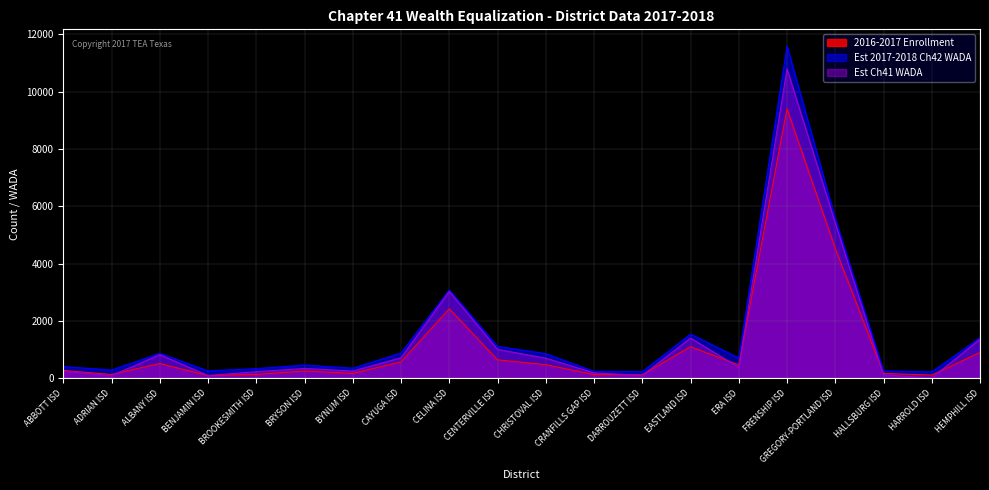

True or false: Est Ch41 WADA and Est 2017-2018 Ch42 WADA cross at least once.

False